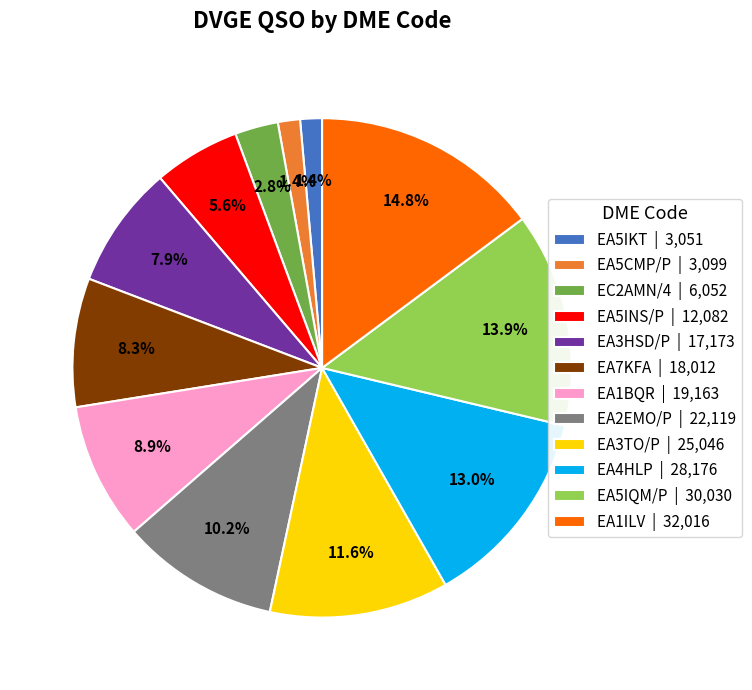

Is EA3TO/P the majority of the pie?

No